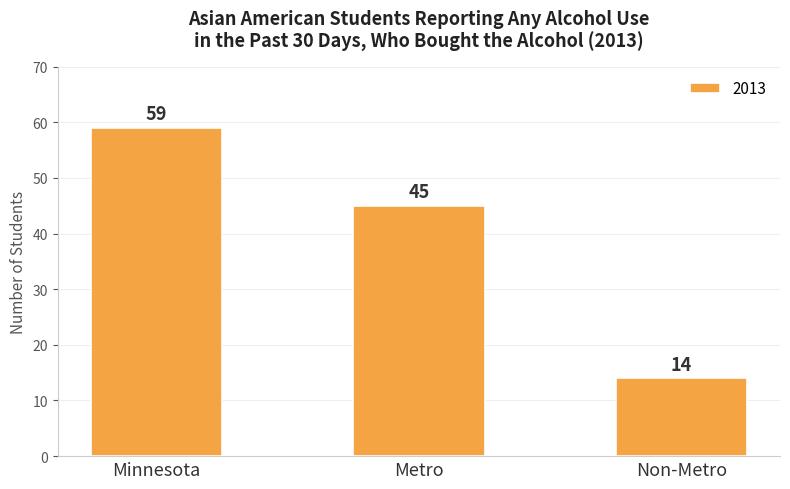

The chart shows a value of 81 at Minnesota. True or false?

False